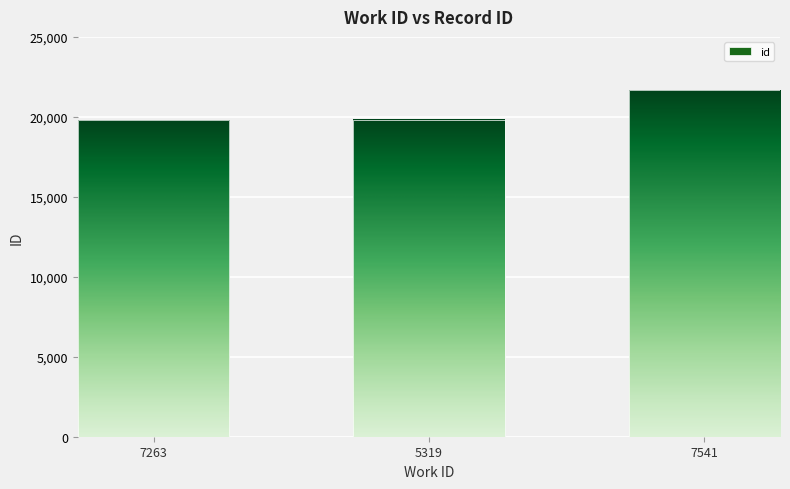

The chart shows a value of 19822 at 5319. True or false?

True